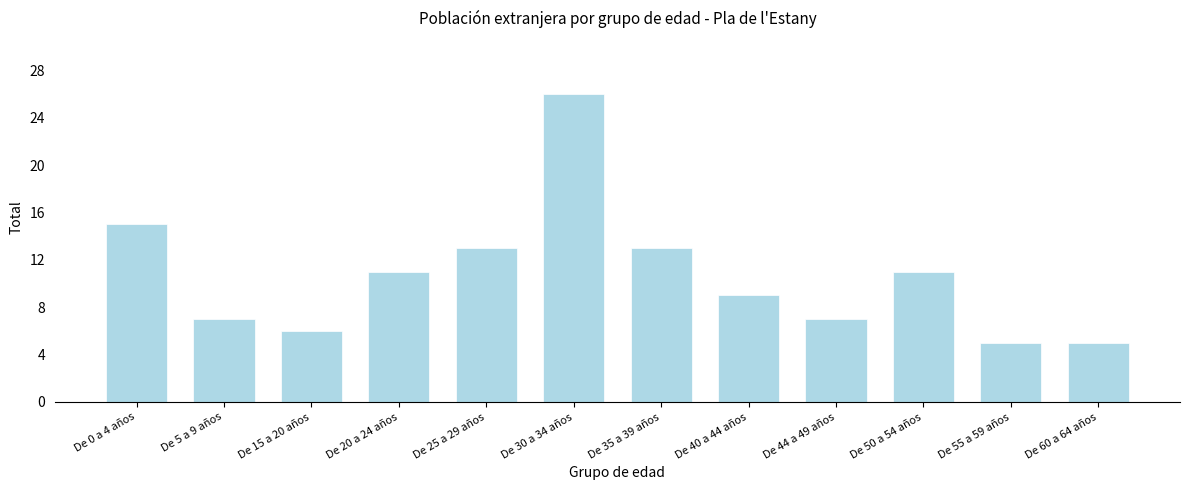

Reading left to right, extract all data points from this chart.

De 0 a 4 años=15	De 5 a 9 años=7	De 15 a 20 años=6	De 20 a 24 años=11	De 25 a 29 años=13	De 30 a 34 años=26	De 35 a 39 años=13	De 40 a 44 años=9	De 44 a 49 años=7	De 50 a 54 años=11	De 55 a 59 años=5	De 60 a 64 años=5